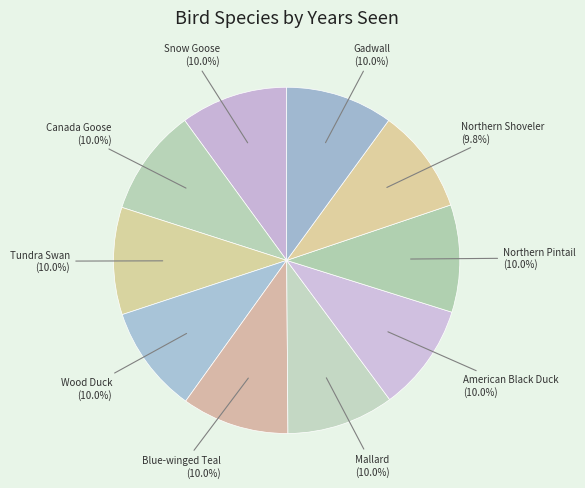

Count the number of slices in the pie.

10